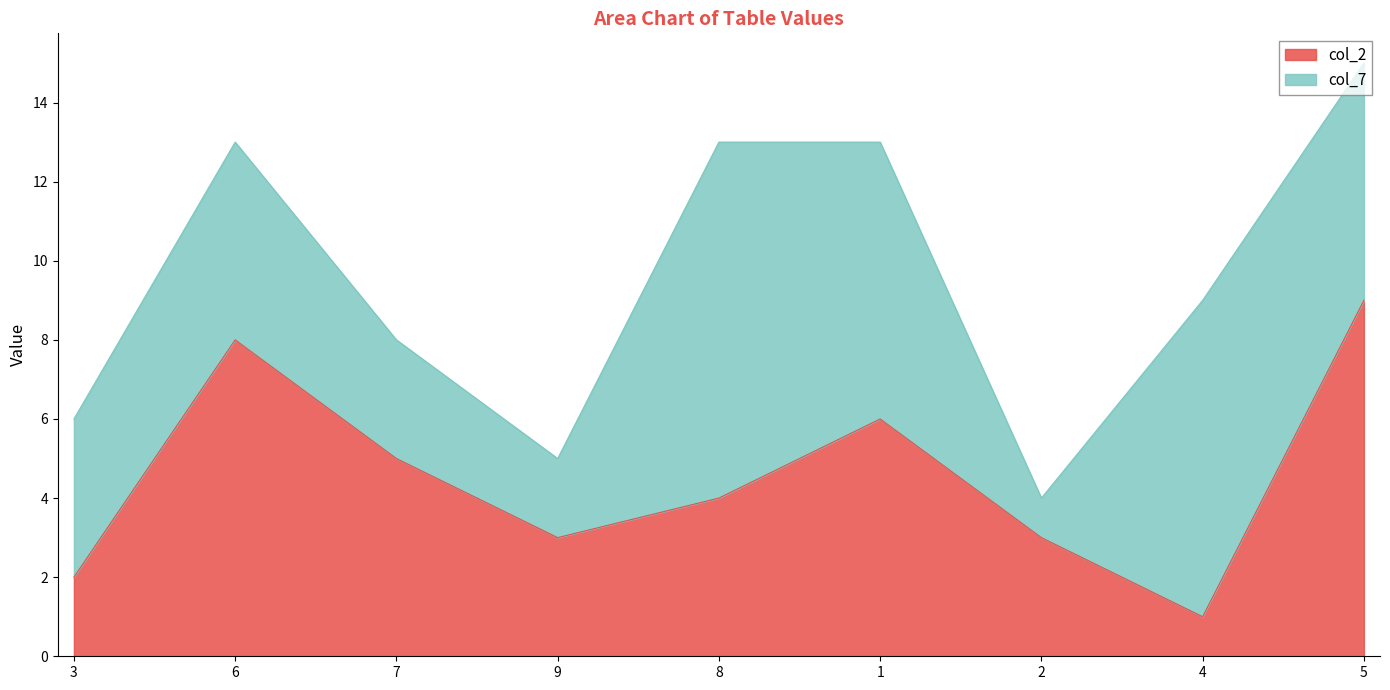

The chart shows a value of 13 at 6. True or false?

False